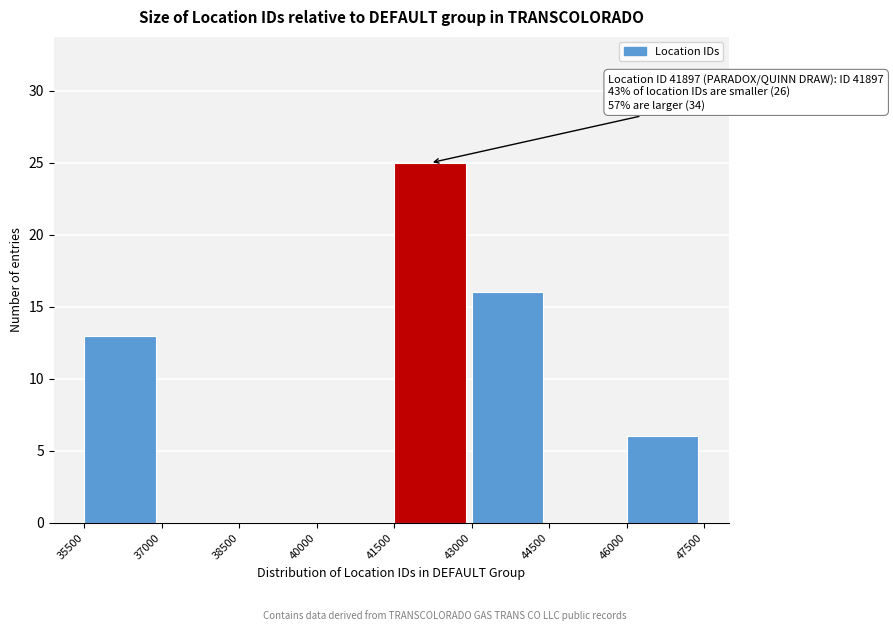

Which range on the x-axis has the tallest bar?

41500 to 43000